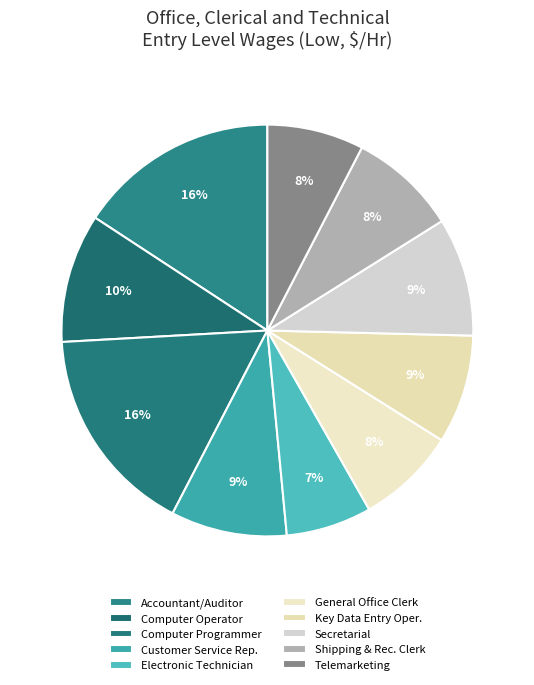

Rank the categories by value from lowest to highest.

Electronic Technician, Telemarketing, General Office Clerk, Shipping & Rec. Clerk, Key Data Entry Oper., Customer Service Rep., Secretarial, Computer Operator, Accountant/Auditor, Computer Programmer